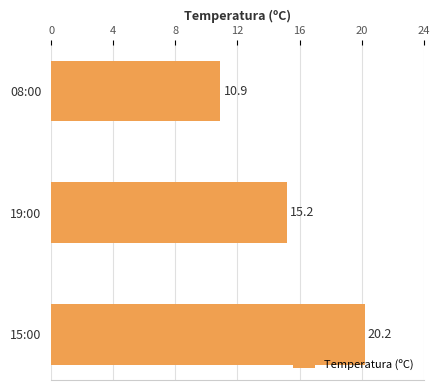

Are the bars grouped side by side (vs. stacked)?

No